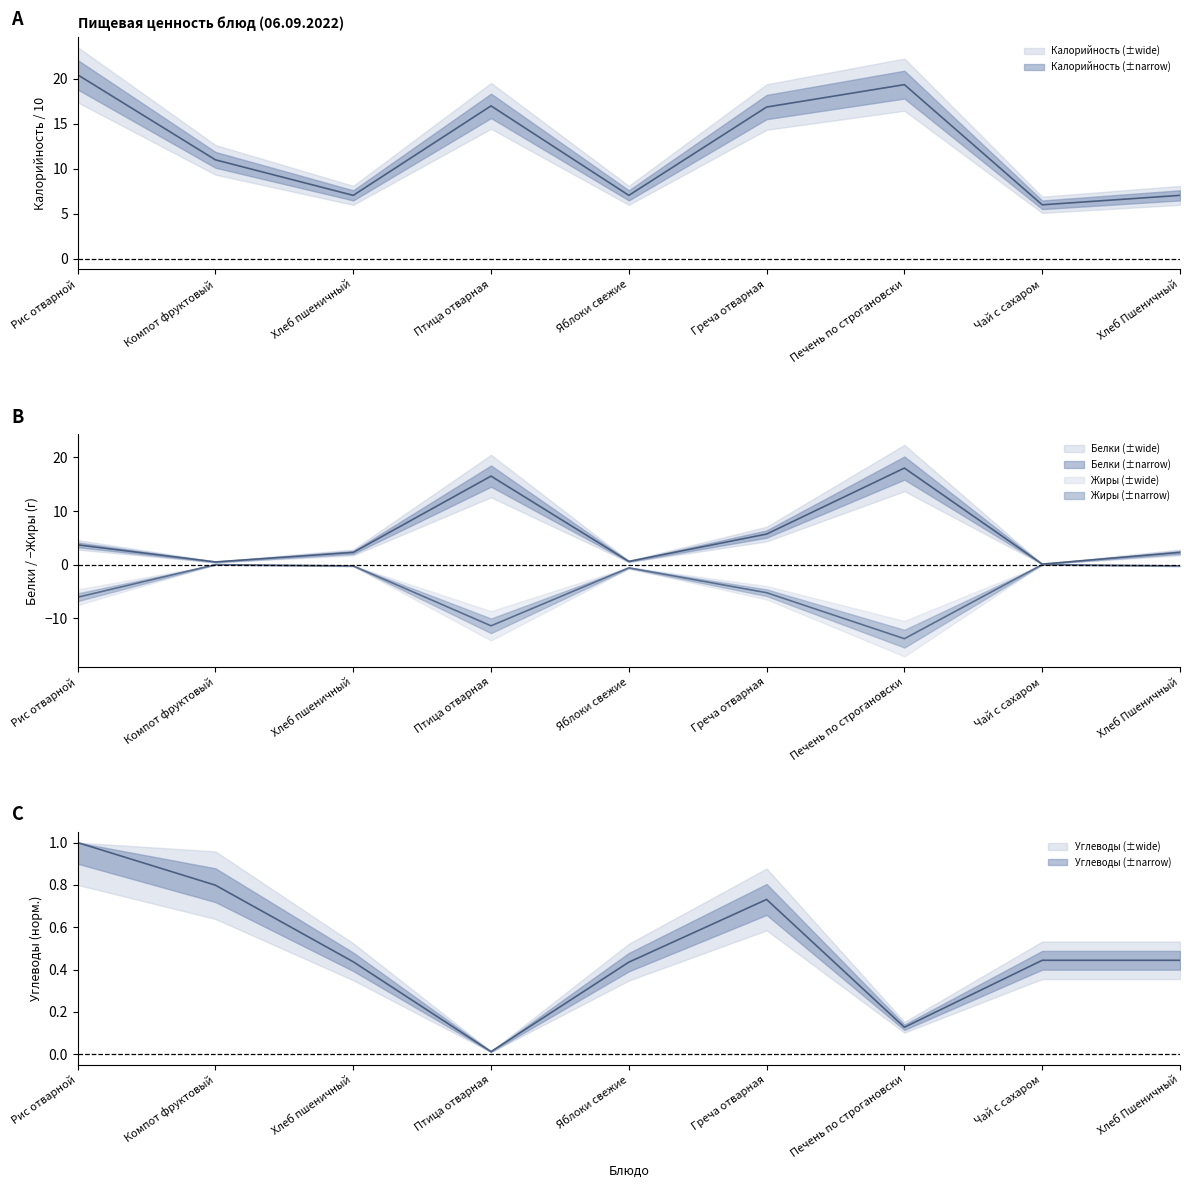

True or false: Углеводы has a value of 0.2 at Чай с сахаром.

False